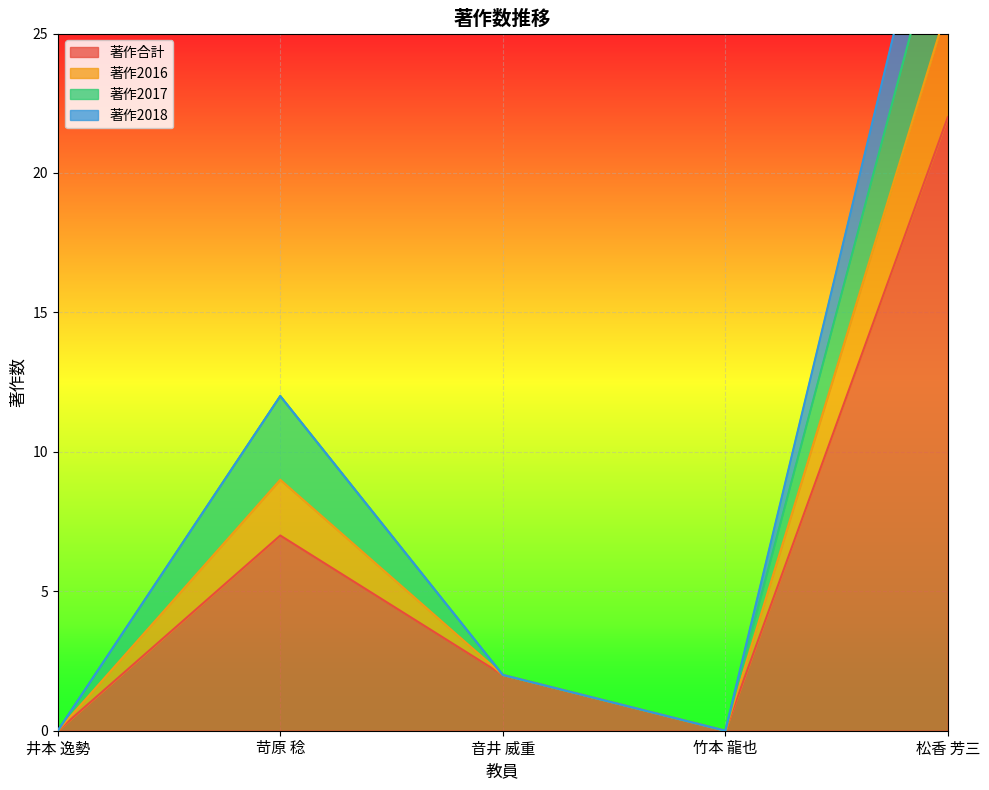

How many values in 著作2016 are above zero?

3